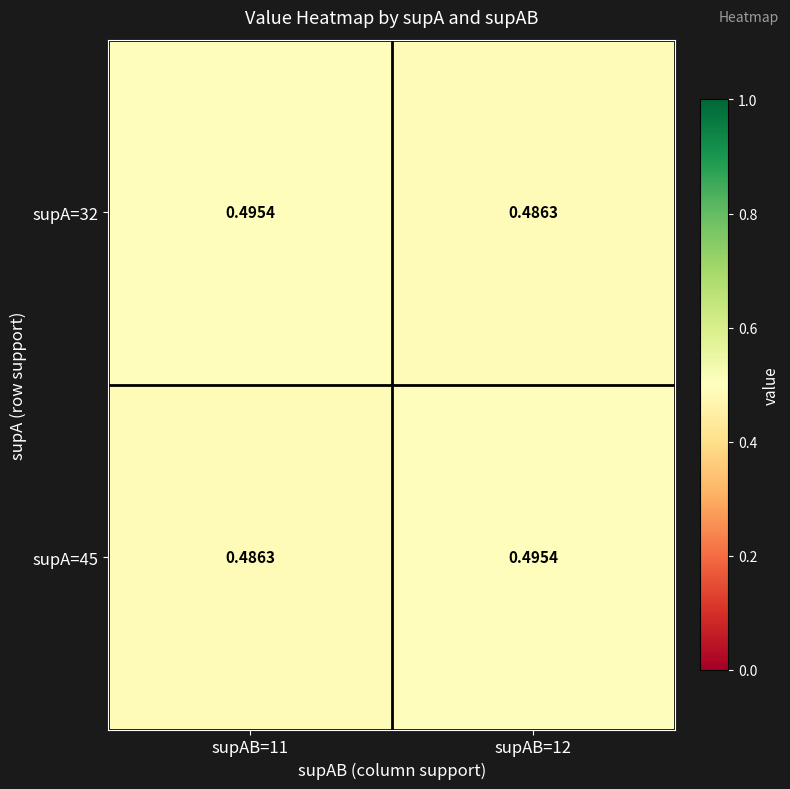

Is the value of supA=32 at supAB=11 greater than the value of supA=45 at supAB=11?

Yes